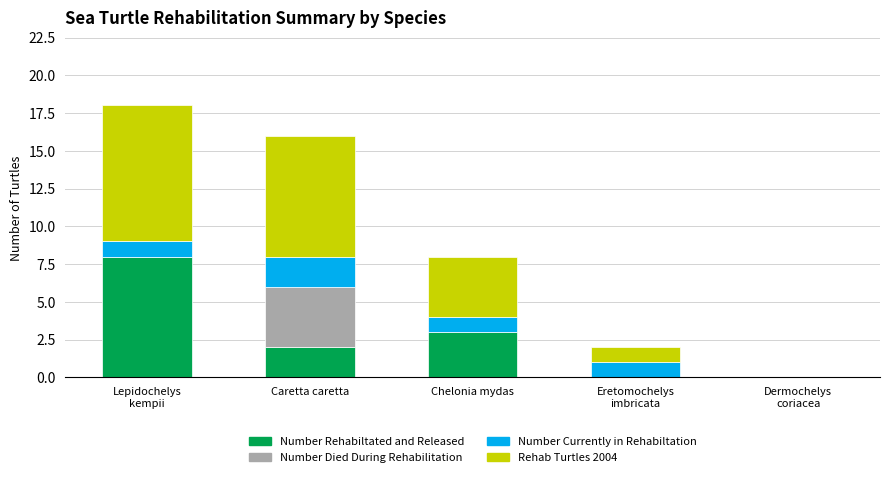

What is the total value across all series at Chelonia mydas?

8